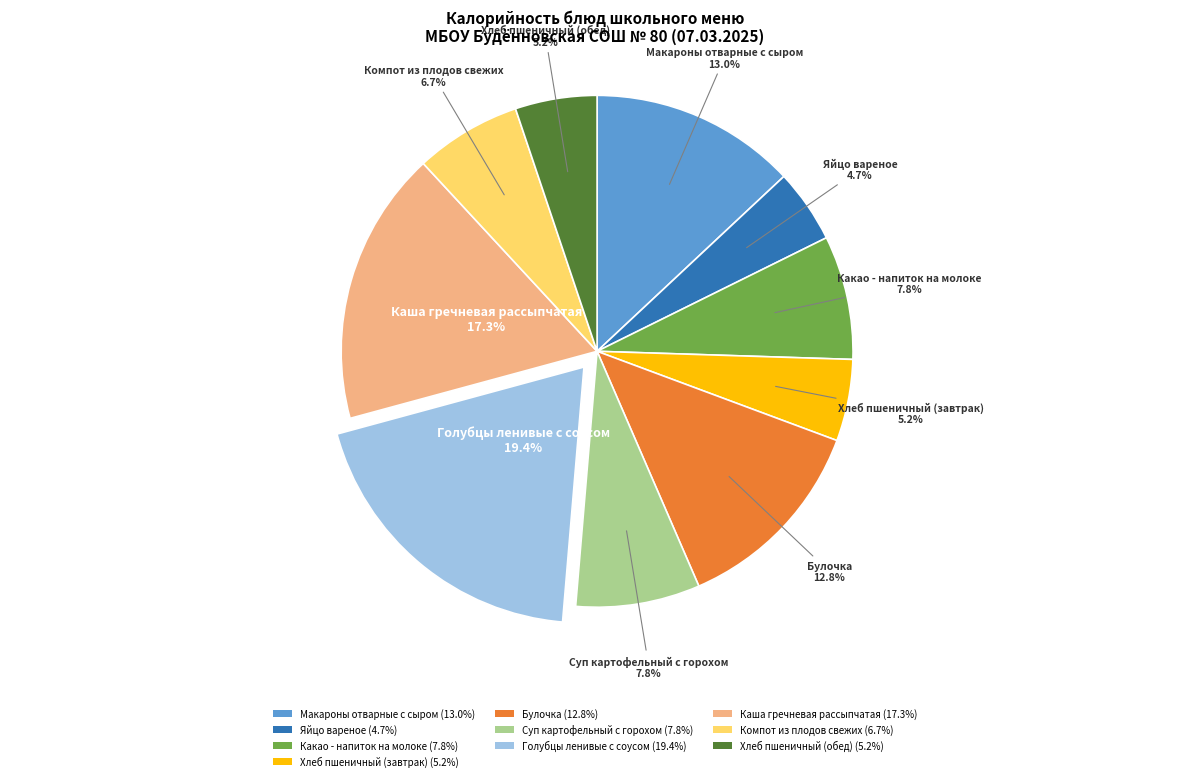

What is the total percentage of Суп картофельный с горохом (7.8%) and Хлеб пшеничный (завтрак) (5.2%)?

13.0%